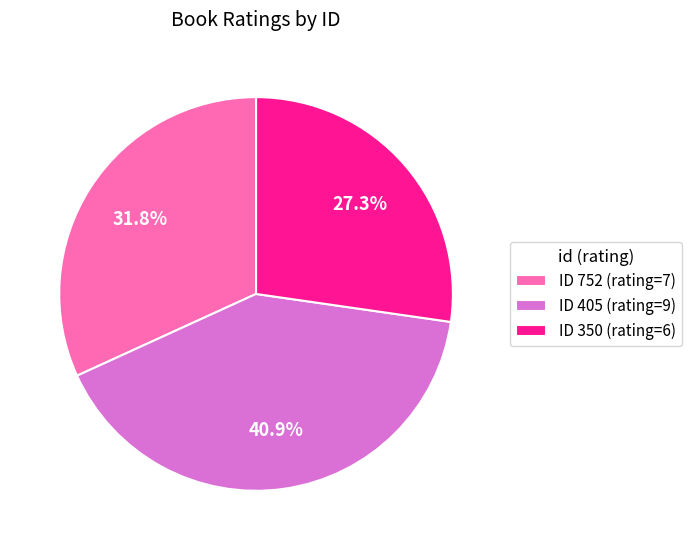

How many slices are in this pie chart?

3